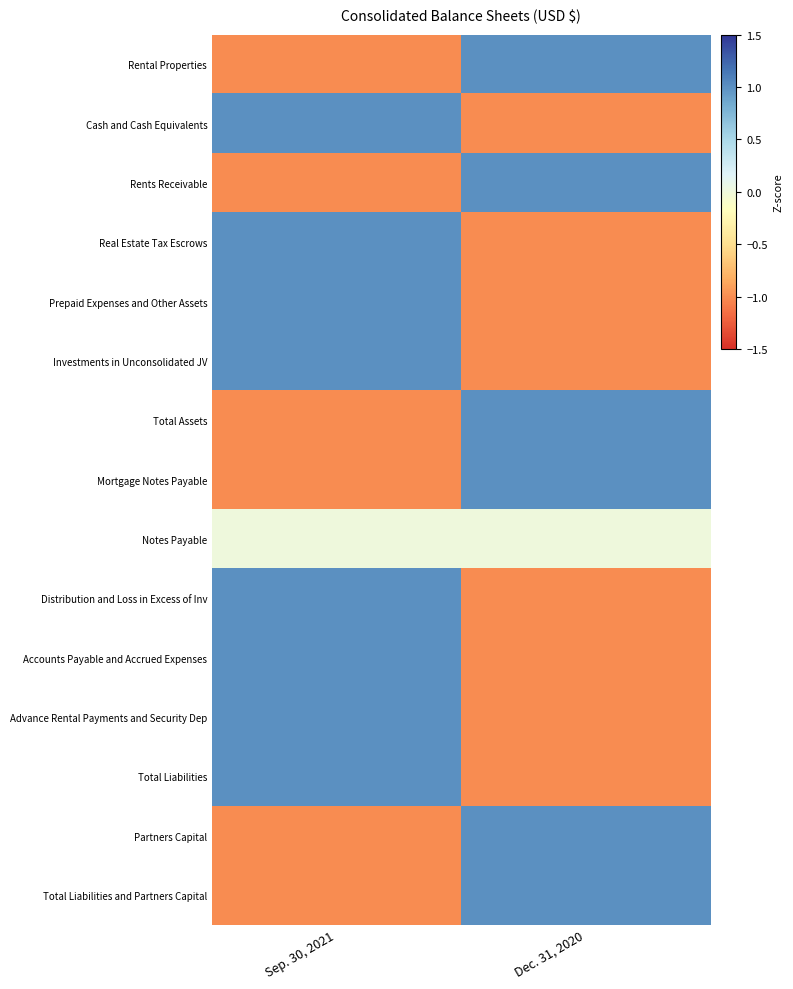

At how many categories does at least one series exceed 0?

2